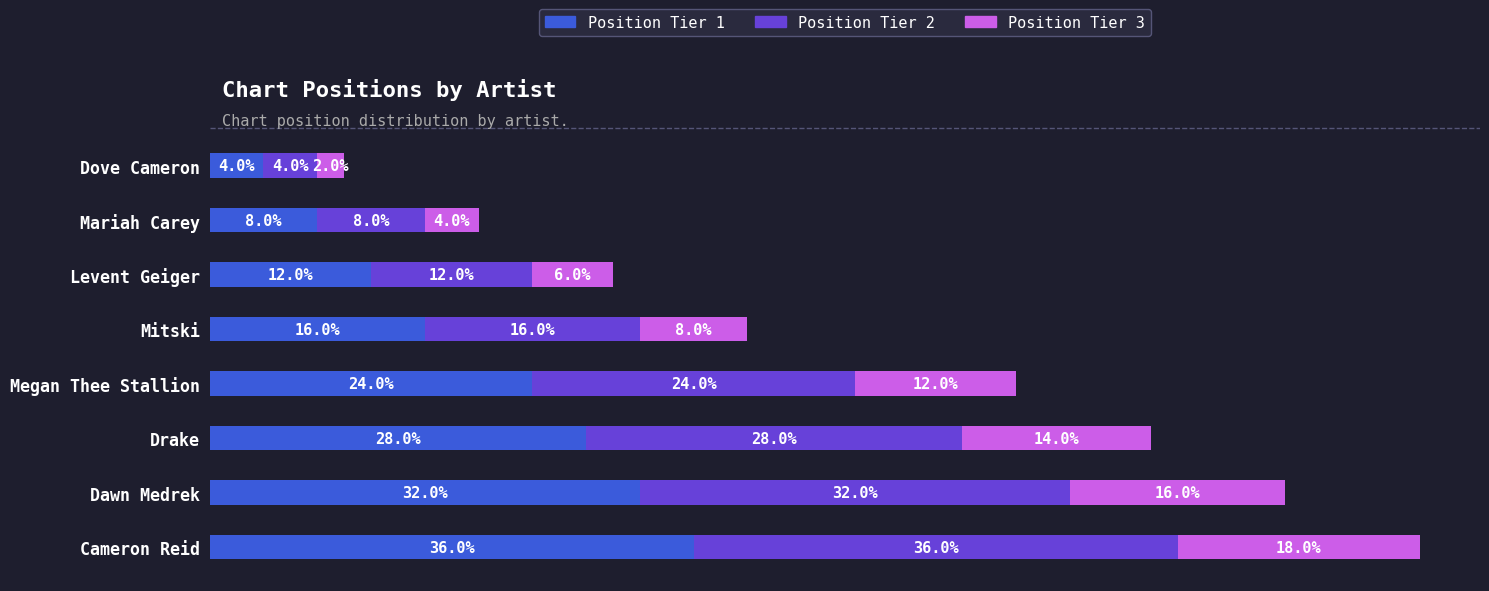

Where is Position Tier 1 nearest to the value 20?

Mitski